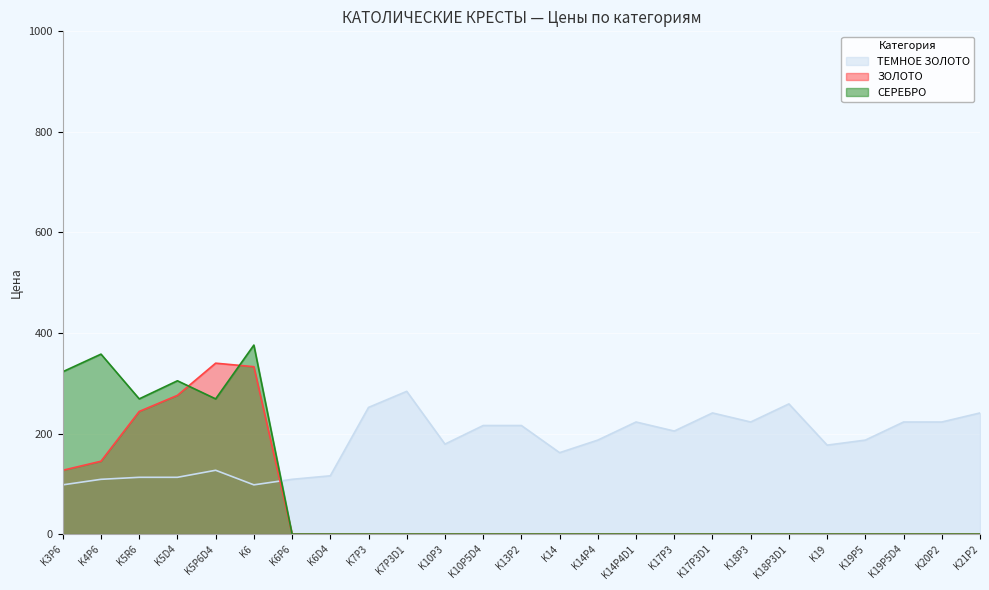

Is it true that ТЕМНОЕ ЗОЛОТО equals 109 at K6P6?

True